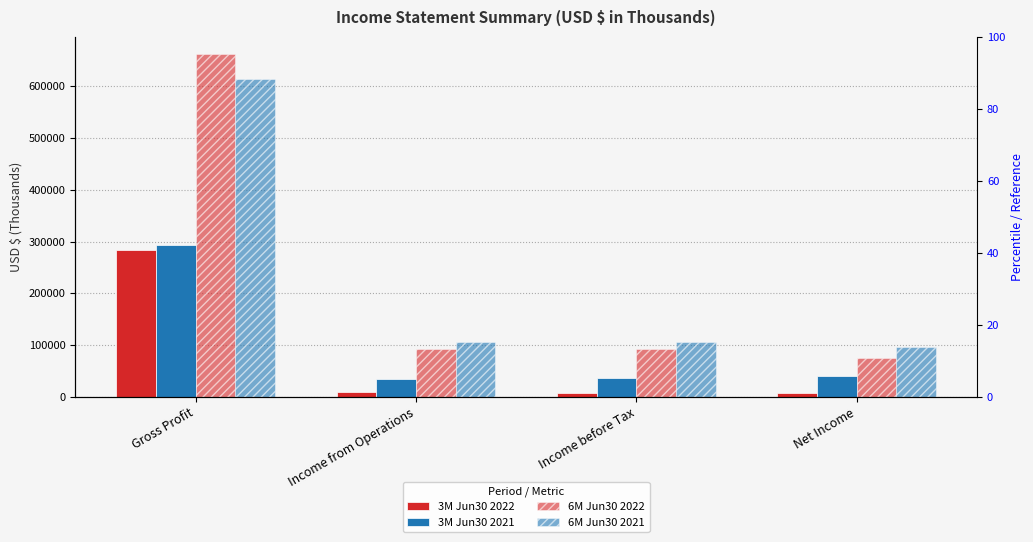

What is the difference between the 3M Jun30 2022 values at Net Income and Income from Operations?

1610